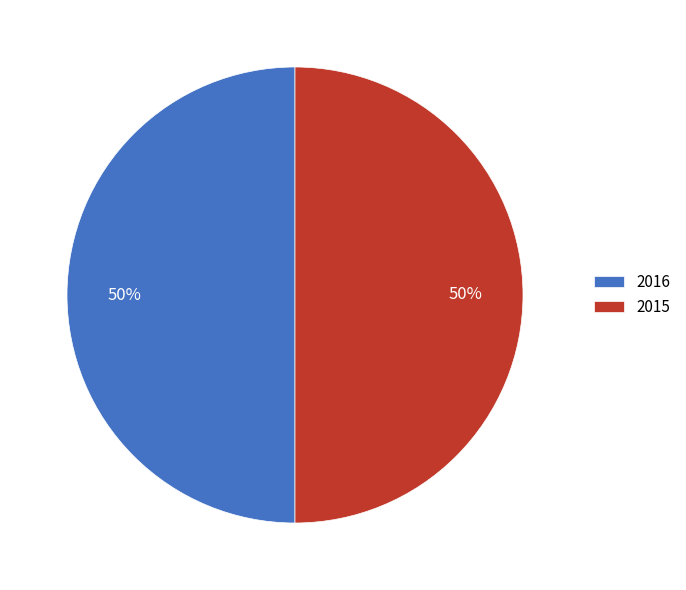

Do 2016 and 2015 together represent more than half of the pie?

Yes